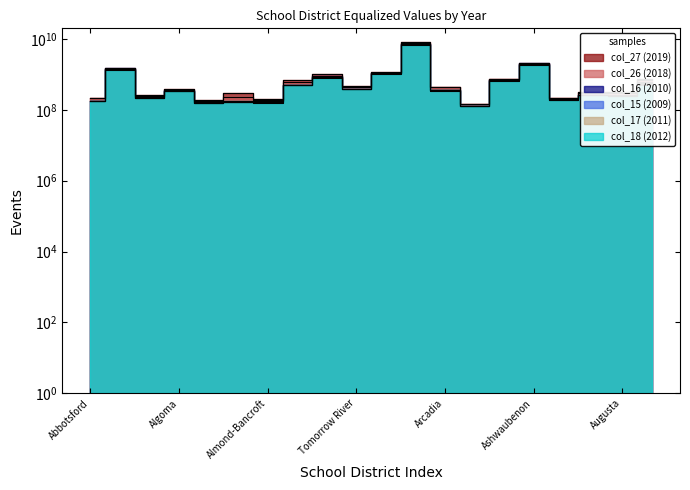

What is the label of the 4th point from the left?

Algoma